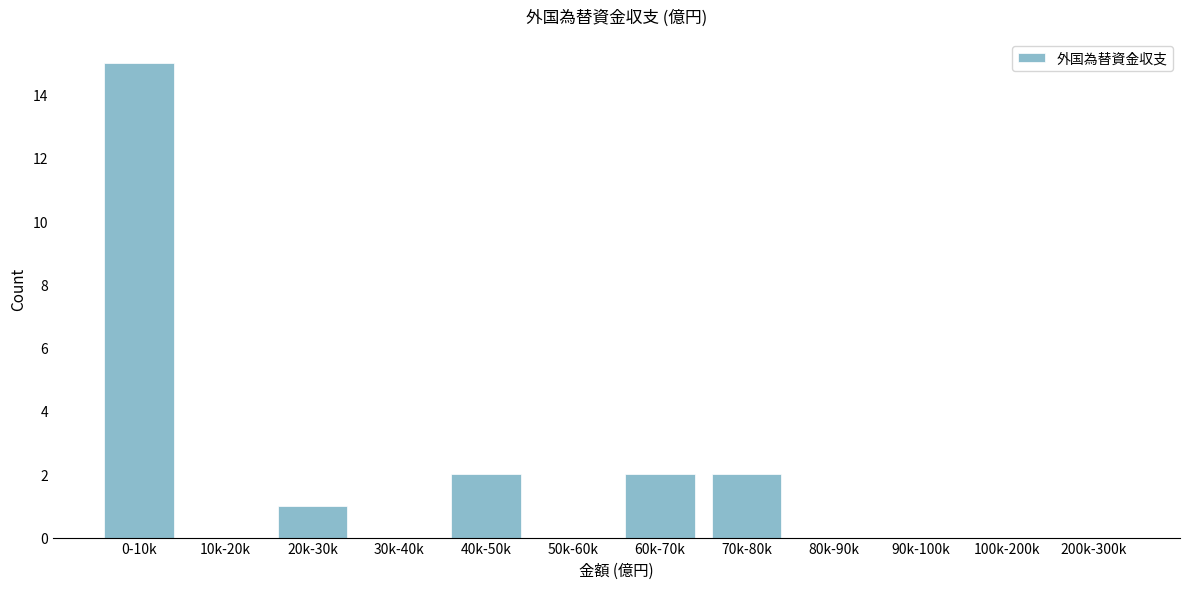

Reading left to right, what are all the values shown in this chart?

0-10k=15	10k-20k=0	20k-30k=1	30k-40k=0	40k-50k=2	50k-60k=0	60k-70k=2	70k-80k=2	80k-90k=0	90k-100k=0	100k-200k=0	200k-300k=0